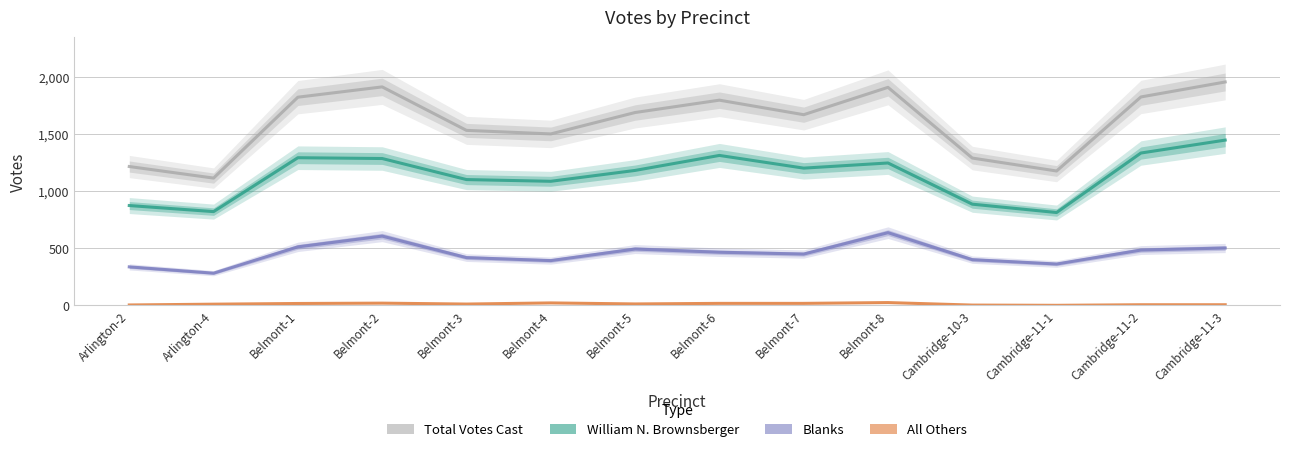

What is the value of the Total Votes Cast point at the 13th from the left?

1822